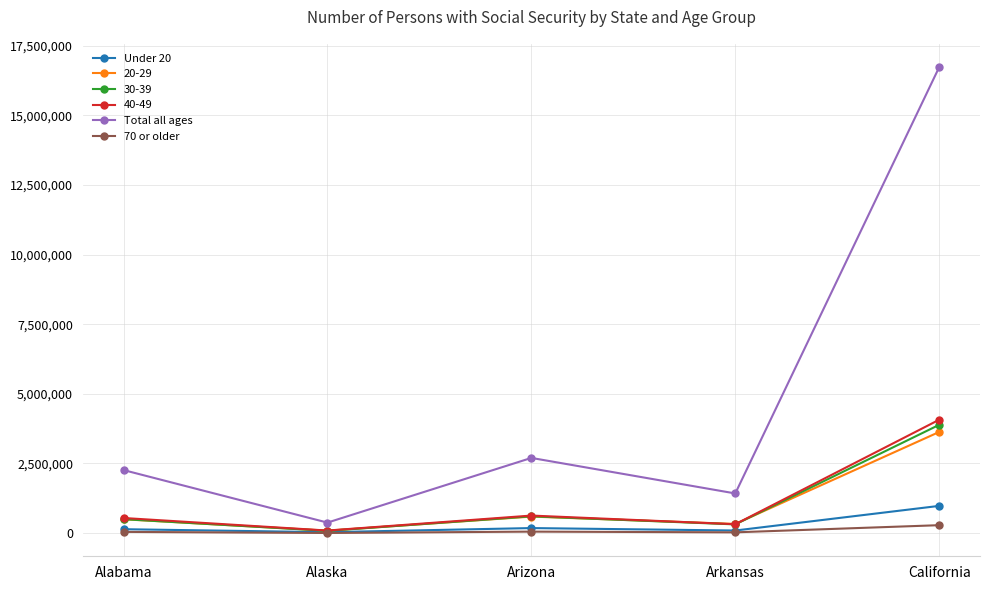

Count the number of data series in this chart.

6